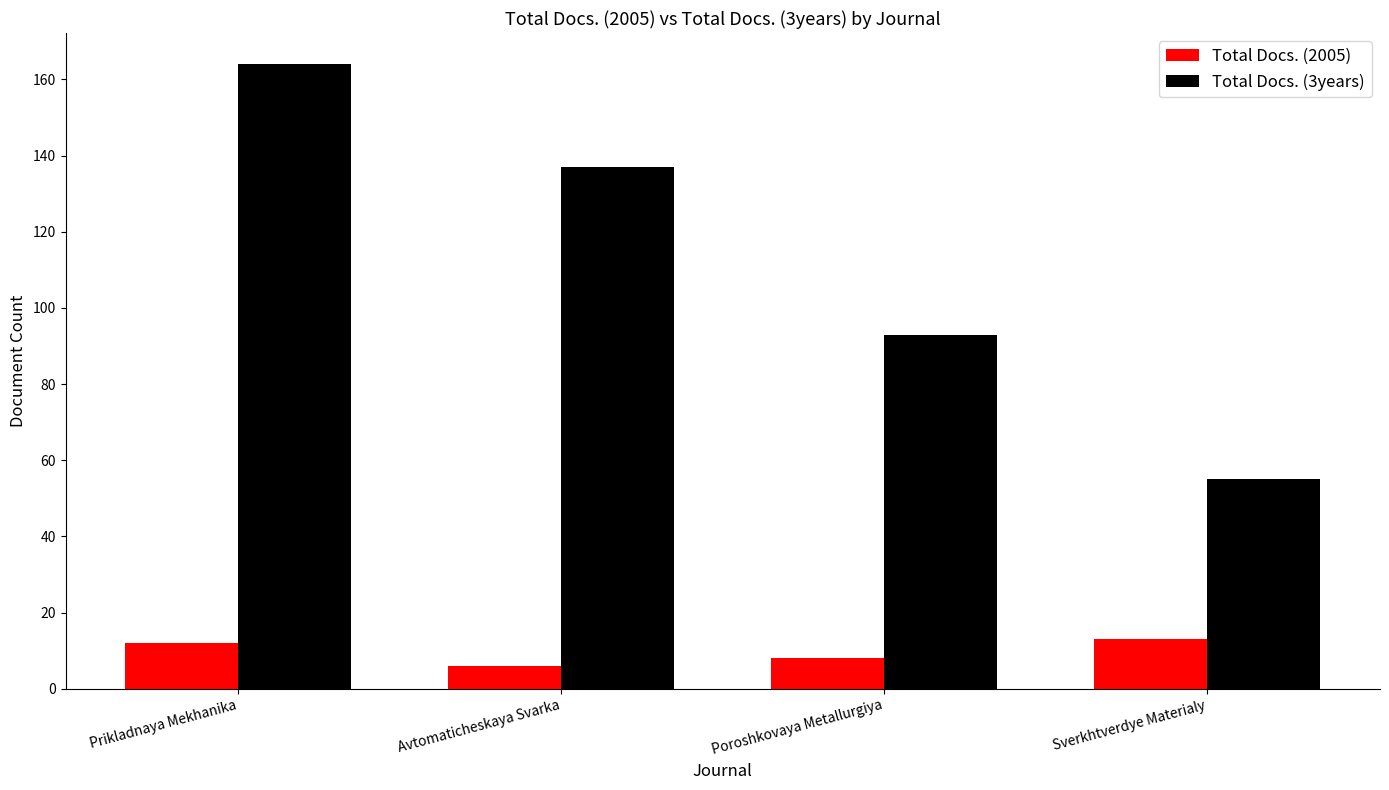

At which category is the sum across all series the highest?

Prikladnaya Mekhanika